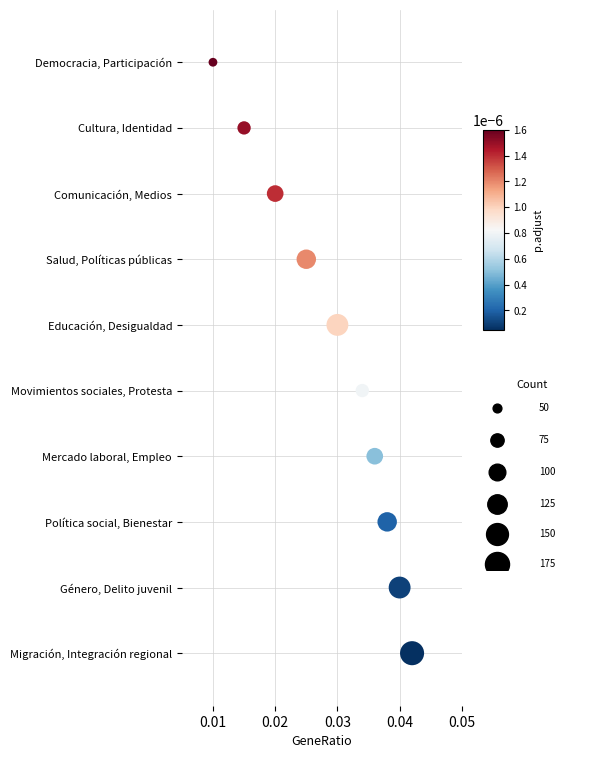

Which has a higher value, 9 or 0.02?

9